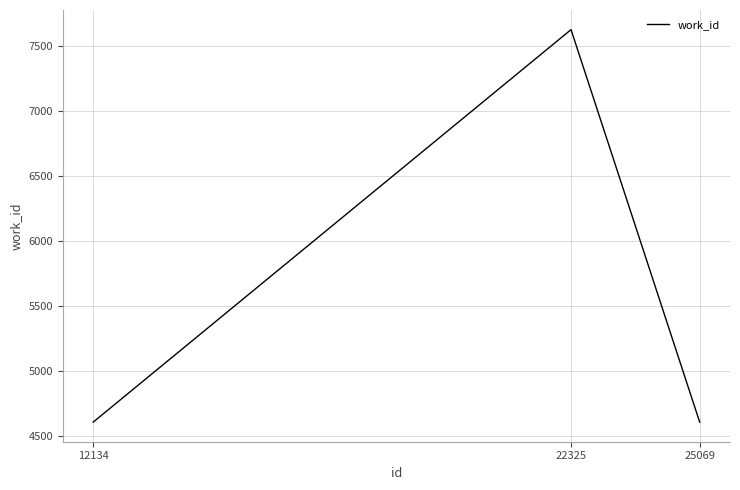

What is the change in value from 12134 to 22325?

+3012